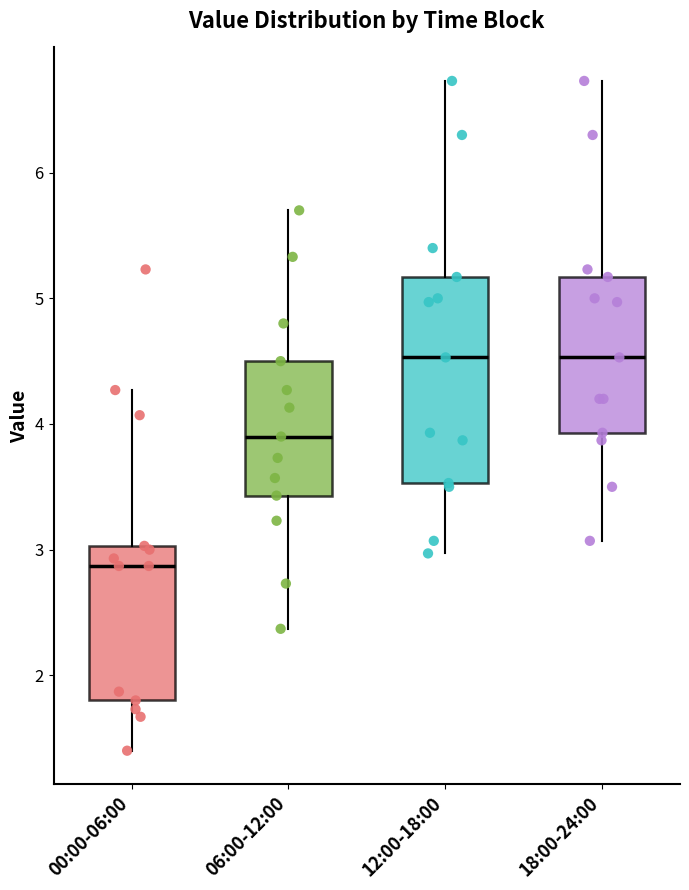

Reading left to right, transcribe this box plot: for each box, give where its median line is, the range the box spans, and where its two whiskers end, as read against the y-axis. The values are not printed on the chart, so give them approximately, as read against the axis.

00:00-06:00: median 2.9, box 1.8 to 3.0, whiskers 1.4 to 4.3
06:00-12:00: median 3.9, box 3.4 to 4.5, whiskers 2.4 to 5.7
12:00-18:00: median 4.5, box 3.5 to 5.2, whiskers 3.0 to 6.7
18:00-24:00: median 4.5, box 3.9 to 5.2, whiskers 3.1 to 6.7